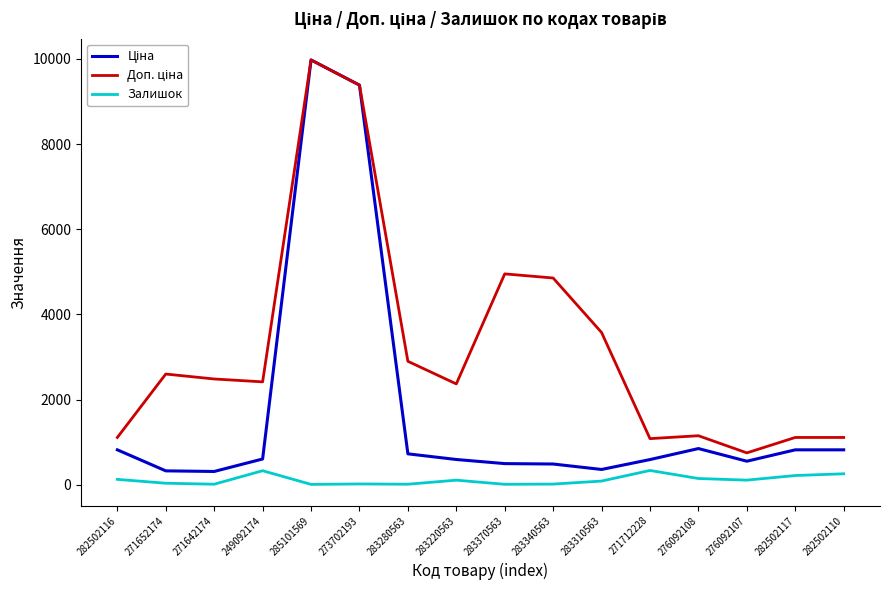

What is the maximum value shown in the chart?

9975.0